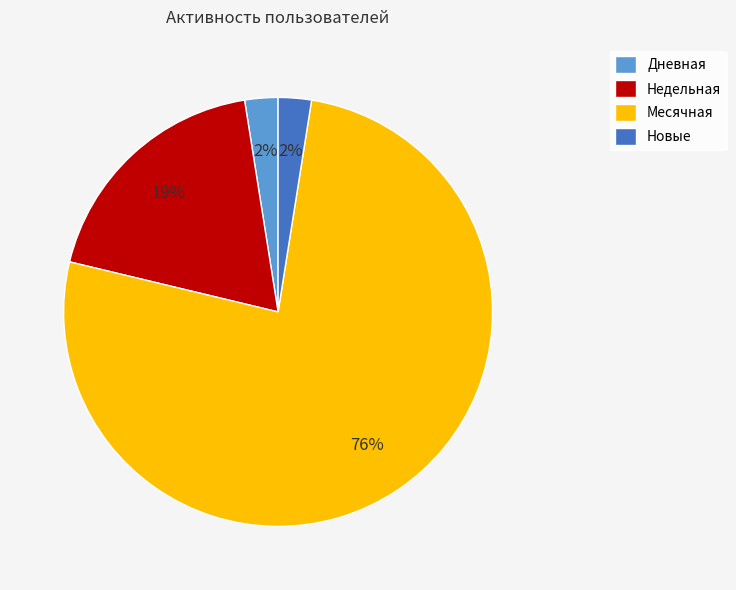

To the nearest percent, what portion does Недельная represent?

19%